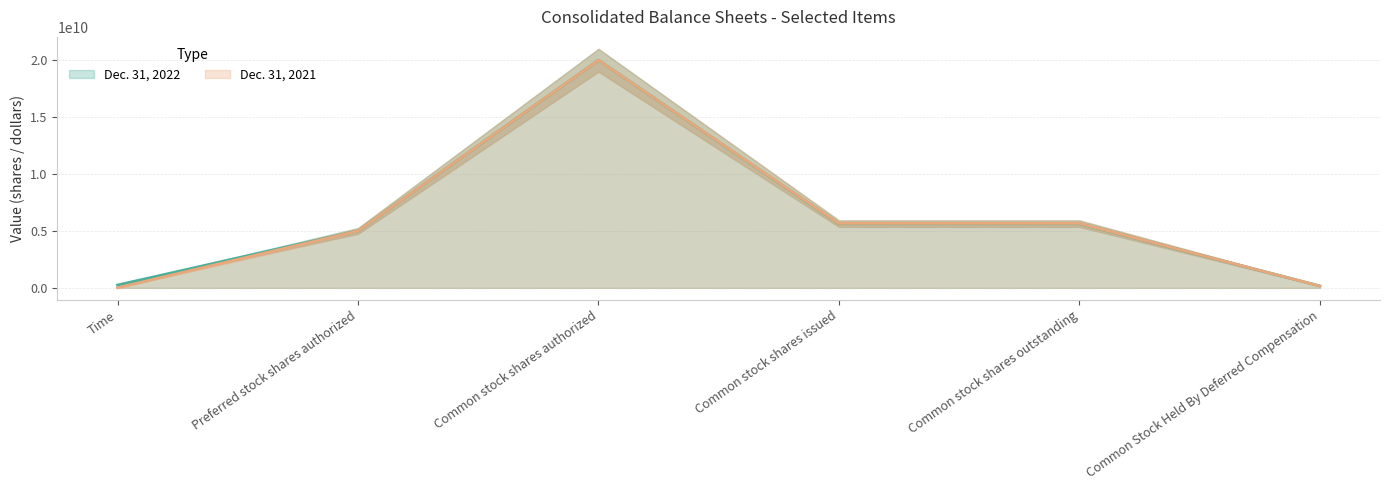

True or false: Dec. 31, 2021 has a value of -7365595557 at Time.

False